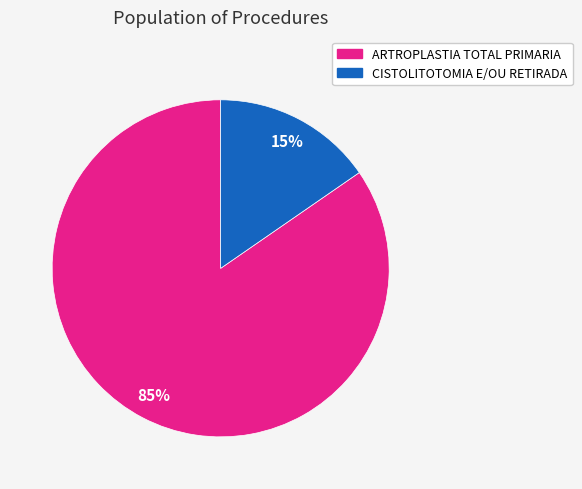

Is there a majority slice in this chart?

Yes